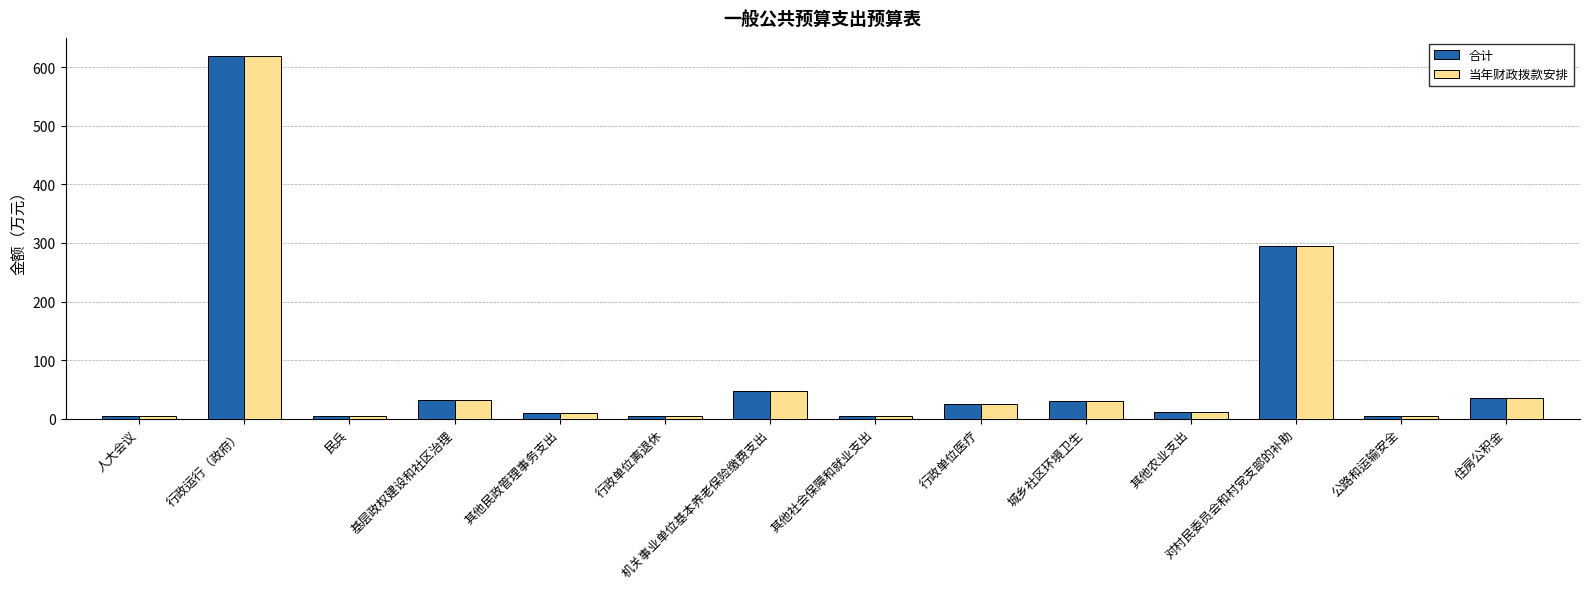

What is the total value across all series at 机关事业单位基本养老保险缴费支出?

95.1